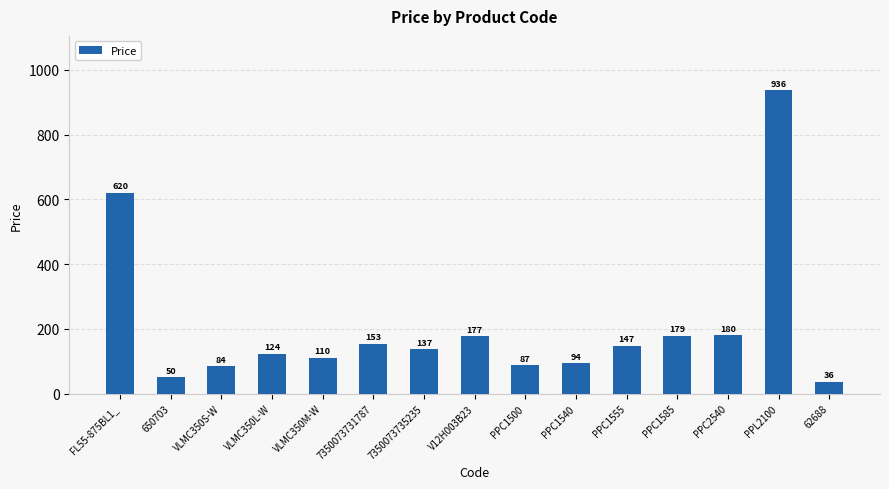

List the labels in order of value, largest first.

PPL2100, FL55-875BL1_, PPC2540, PPC1585, V12H003B23, 7350073731787, PPC1555, 7350073735235, VLMC350L-W, VLMC350M-W, PPC1540, PPC1500, VLMC350S-W, 650703, 62688